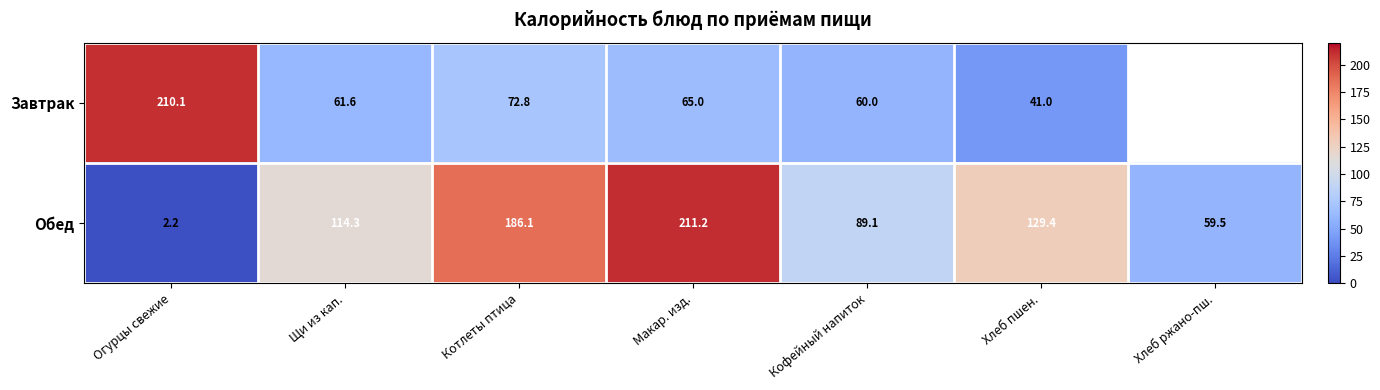

At which category does the chart reach its minimum across all series?

Огурцы свежие